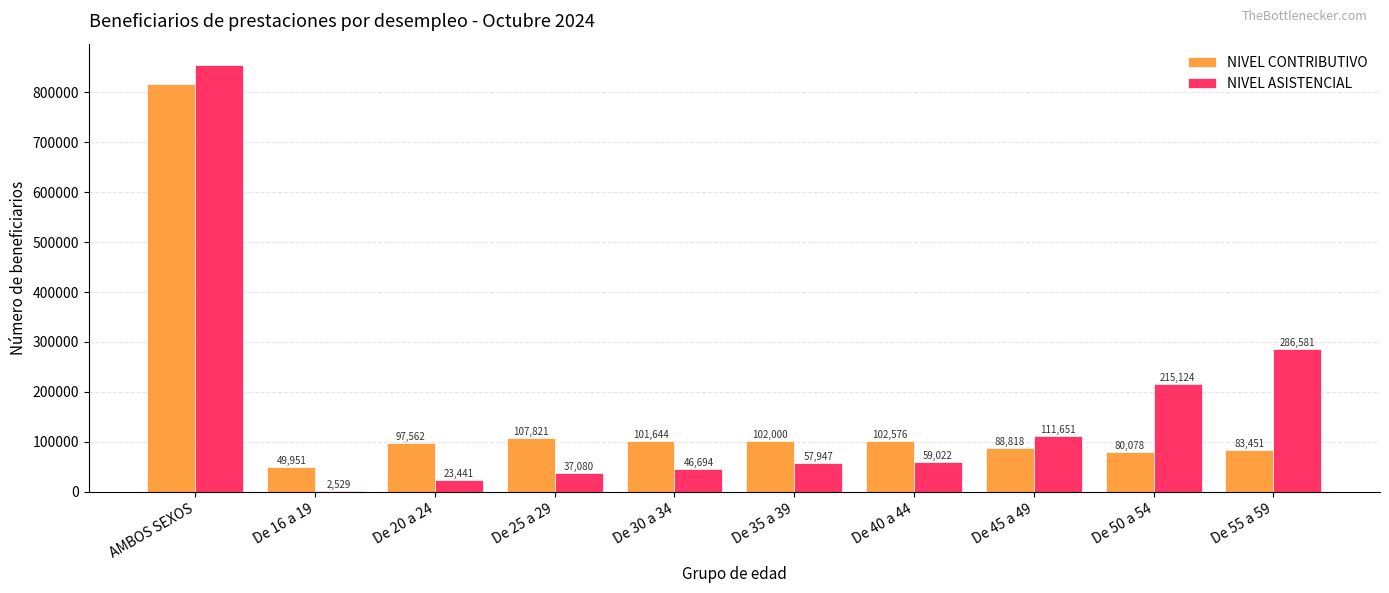

Is it true that NIVEL ASISTENCIAL equals 854228 at AMBOS SEXOS?

True